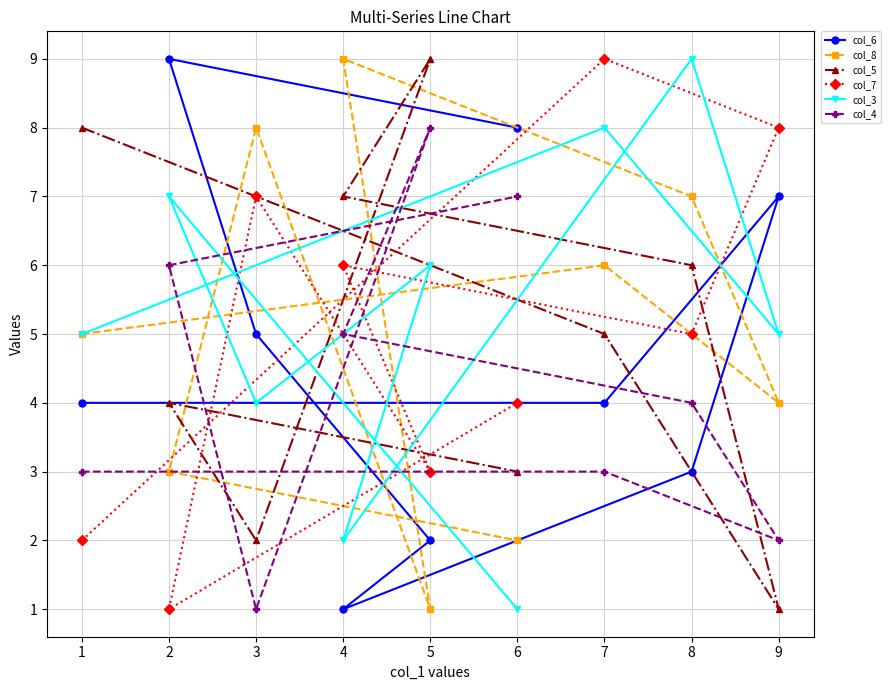

How many values in the col_3 series exceed 5?

4